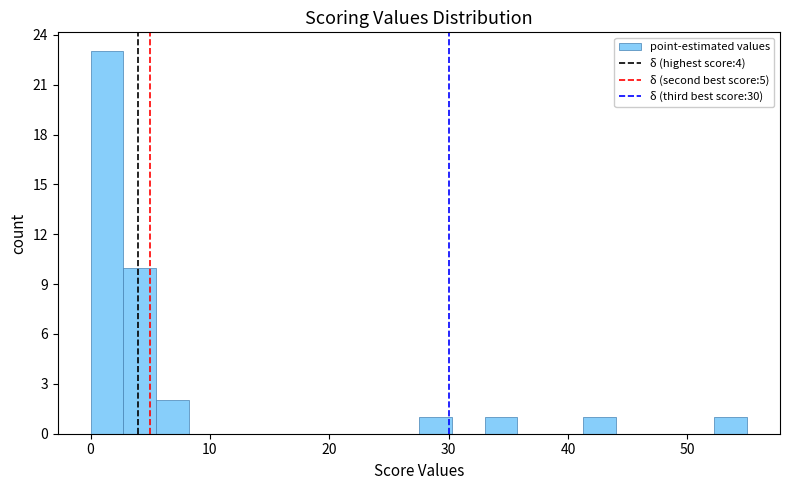

Read against the x-axis, roughly where is the centre of the tallest bar?

1